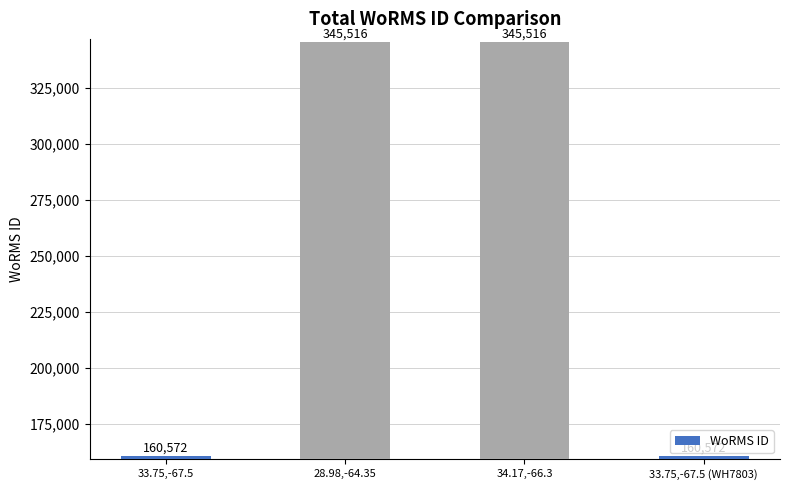

Is it true that the value at 33.75,-67.5 (WH7803) is 253436?

False